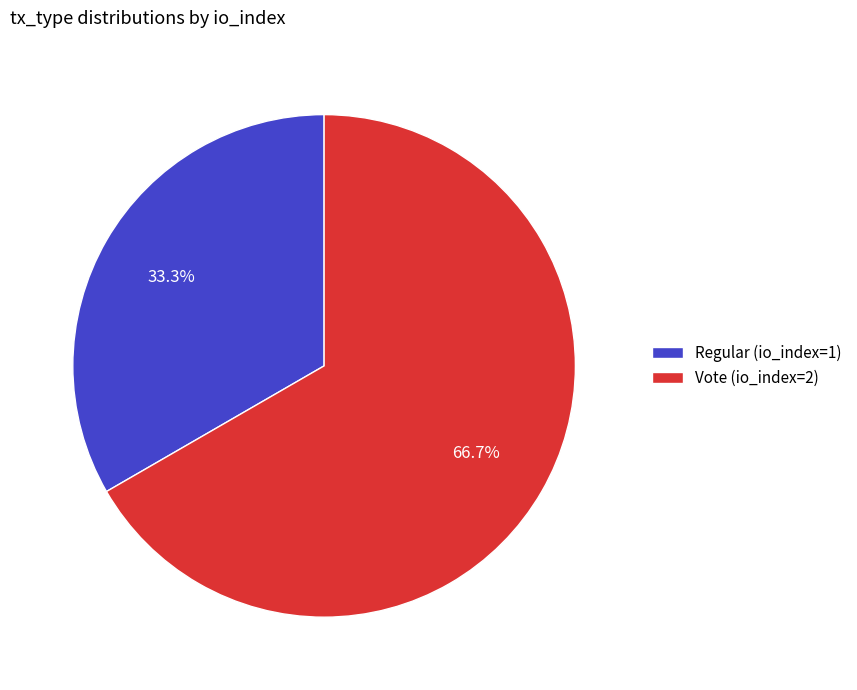

Is there a majority slice in this chart?

Yes